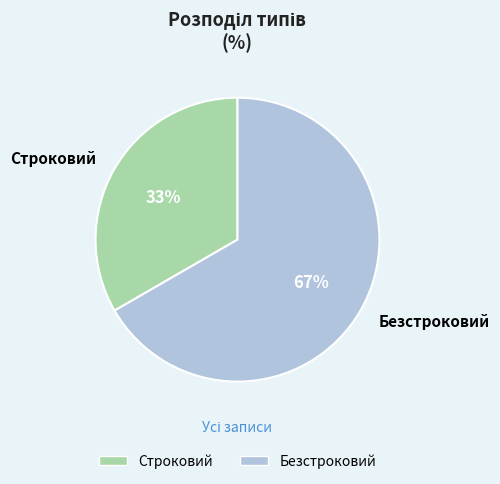

Which category accounts for the majority?

Безстроковий